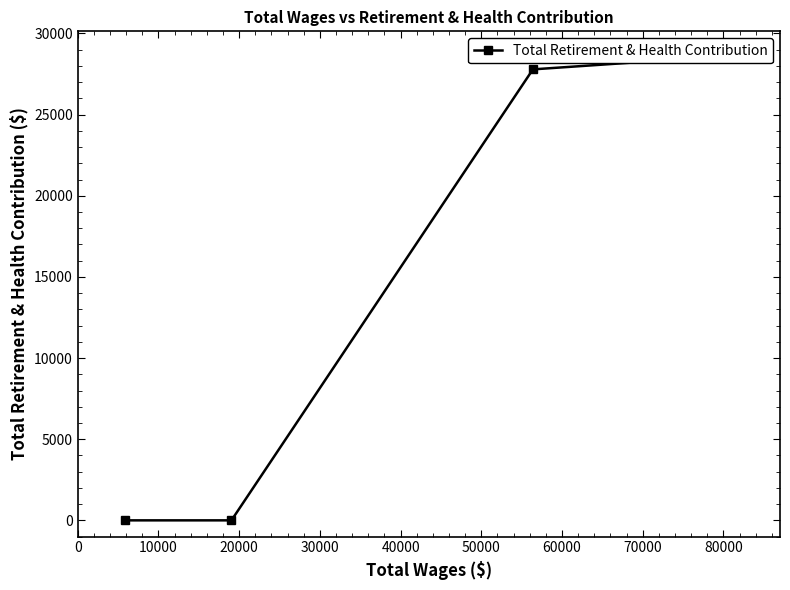

What is the sum of all values?

56483